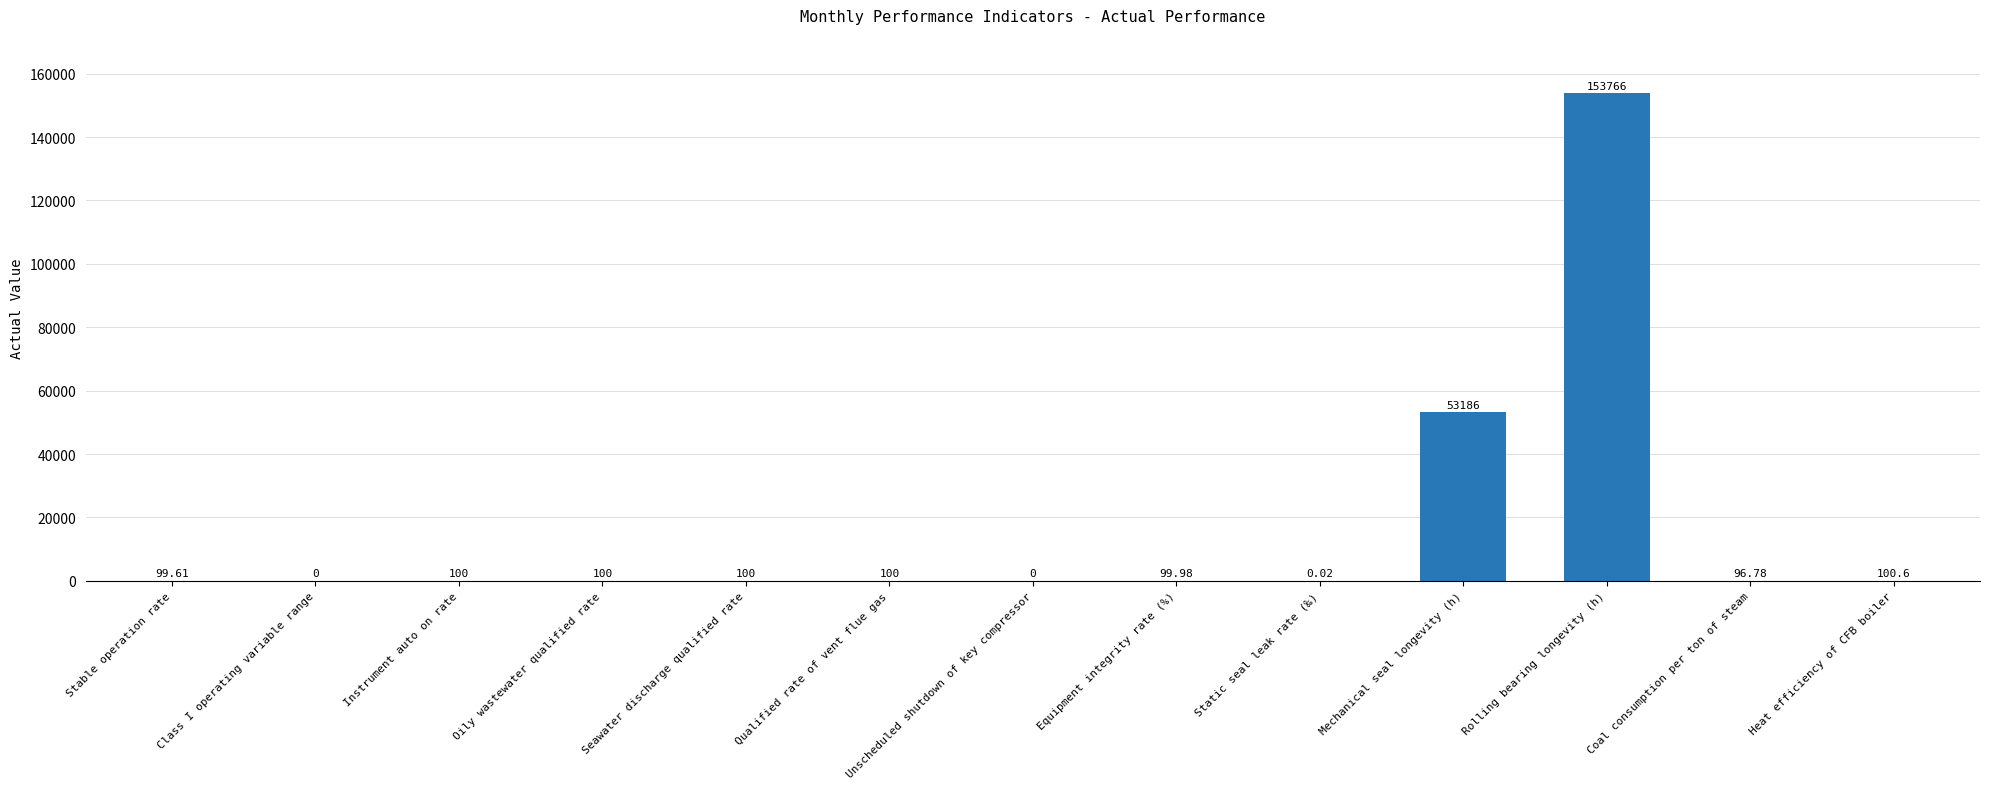

What is the change in value from Unscheduled shutdown of key compressor to Rolling bearing longevity (h)?

+153766.0